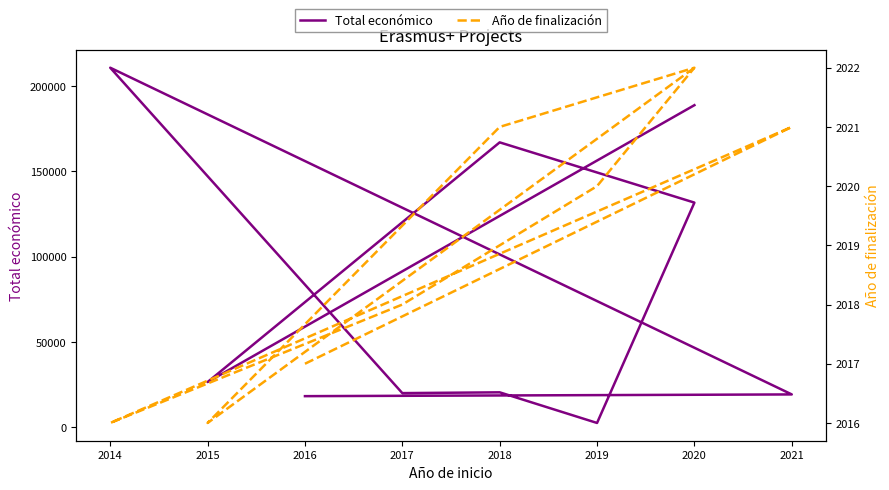

Count the number of categories in the chart.

10